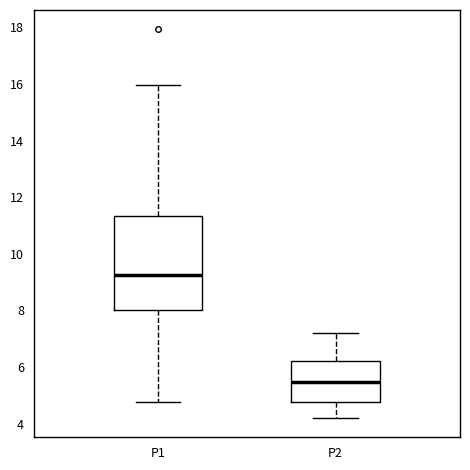

Comparing the boxes themselves (not the whiskers), which one is the tallest?

P1